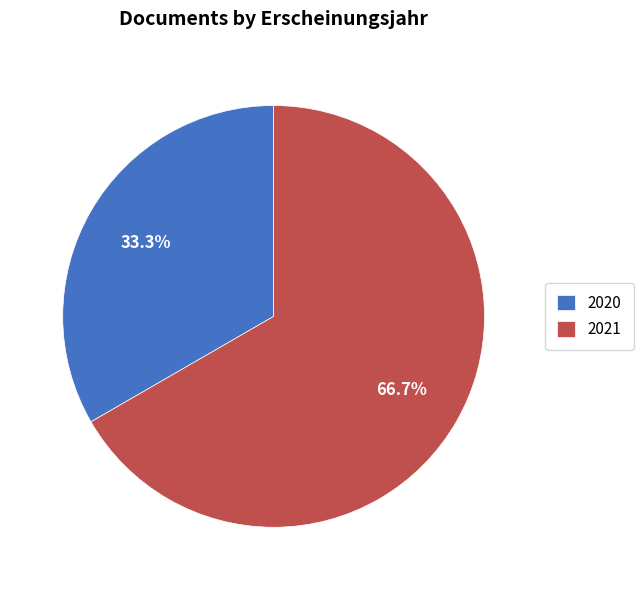

What is the largest slice in the pie chart?

2021